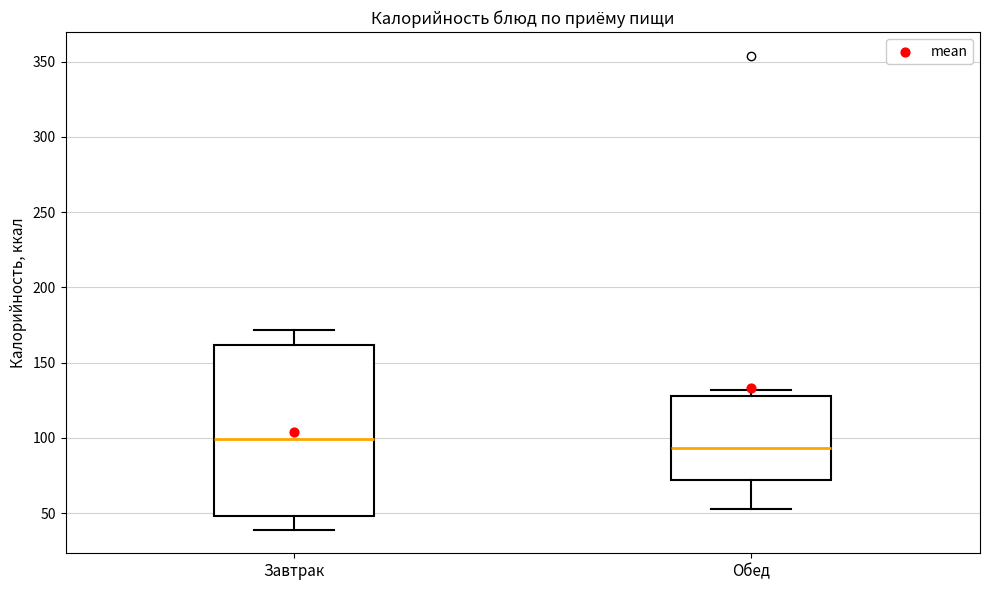

Comparing the boxes themselves (not the whiskers), which one is the tallest?

Завтрак